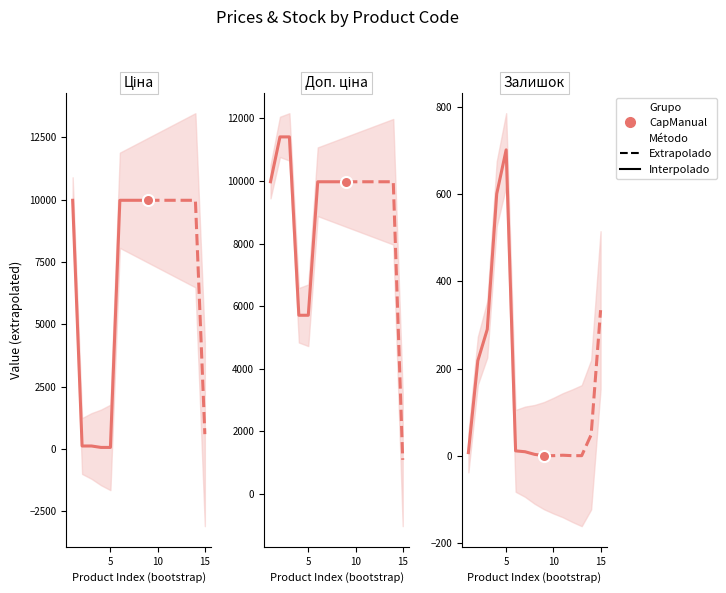

Is it true that Доп. ціна equals 8207.6 at 239732195?

False